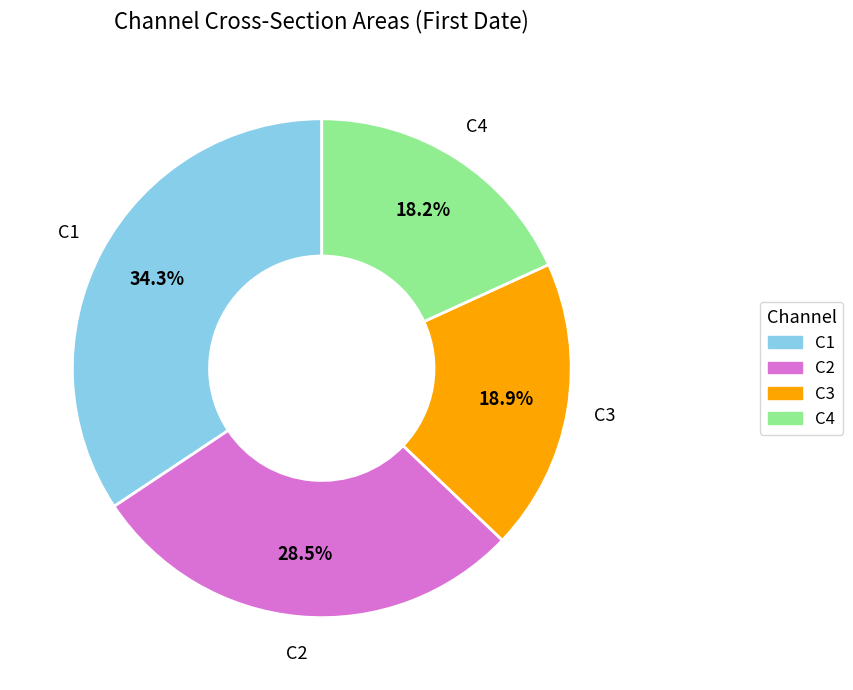

The C3 slice represents 34% of the pie. True or false?

False